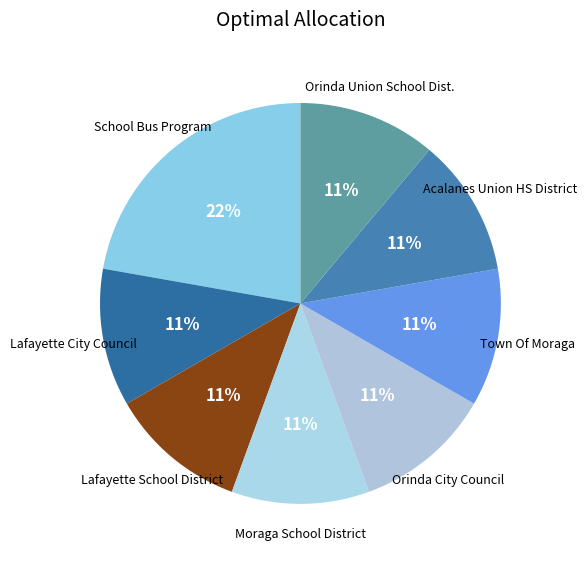

Is the sum of Moraga School District and Town Of Moraga greater than half?

No